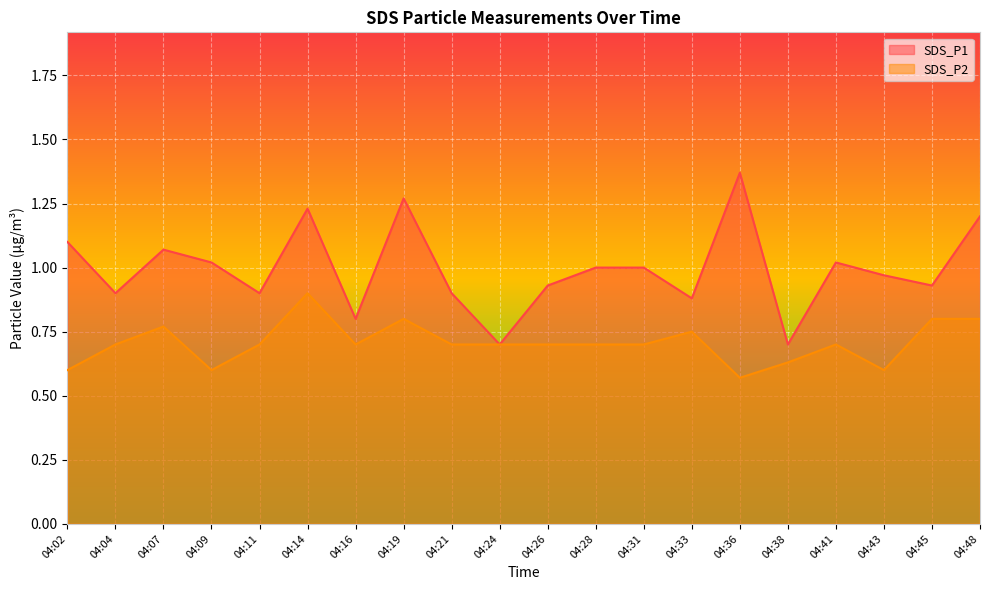

The SDS_P1 series shows 0.7 at 04:38. True or false?

True